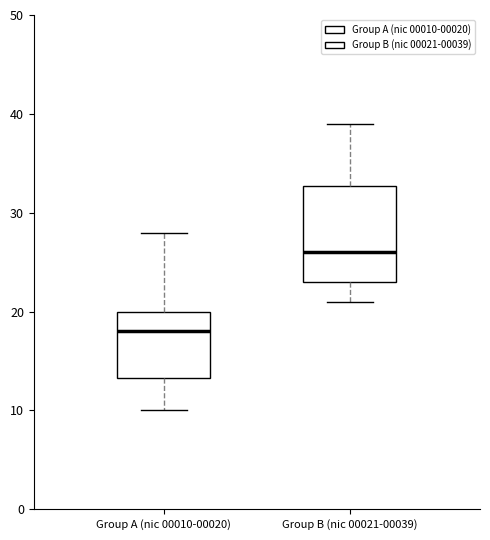

Where does the lower whisker of the box for Group B (nic 00021-00039) end on the y-axis? The values are not printed on the chart, so give them approximately, as read against the axis.

21